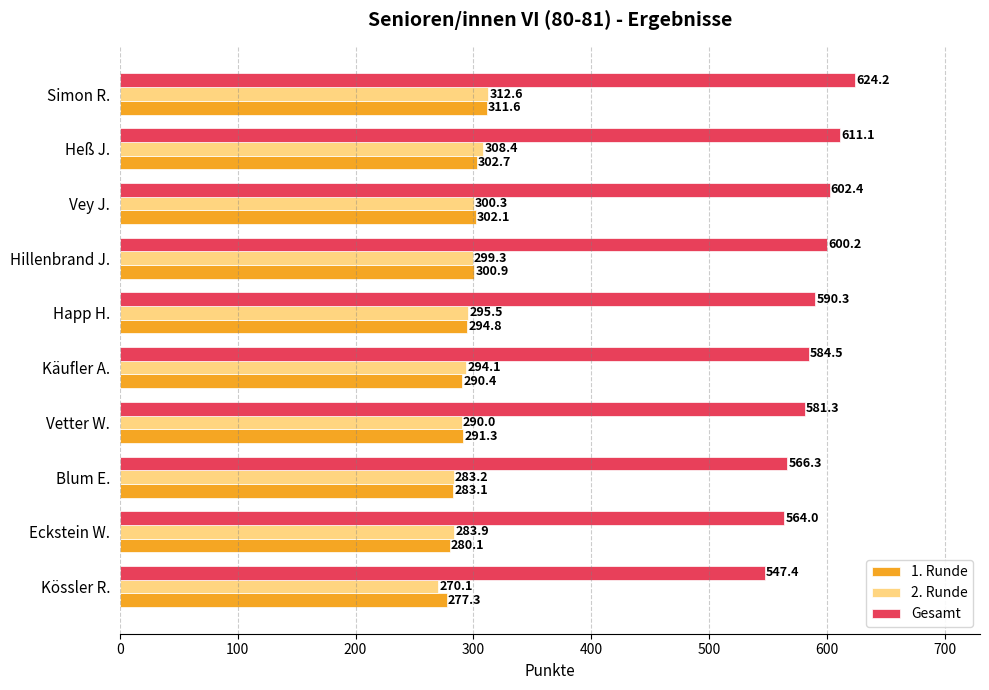

At which category does the chart reach its minimum across all series?

Kössler R.